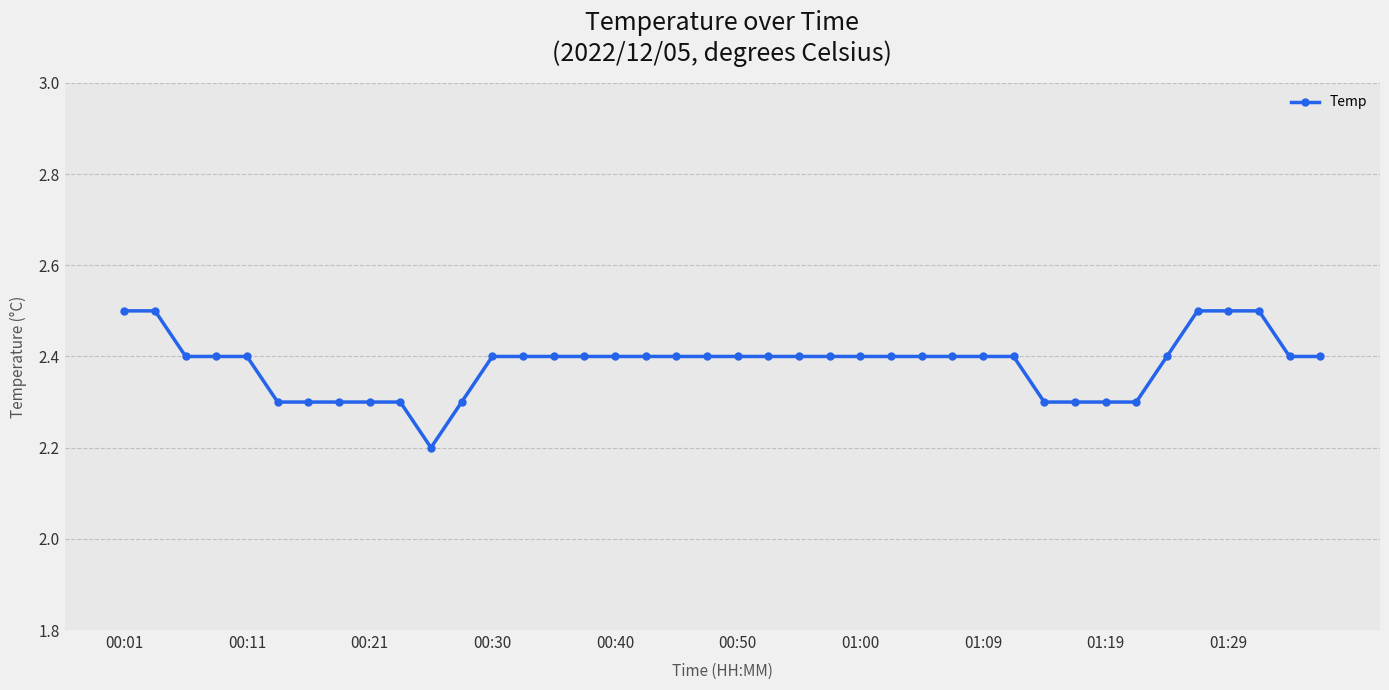

What is the greatest value displayed?

2.5